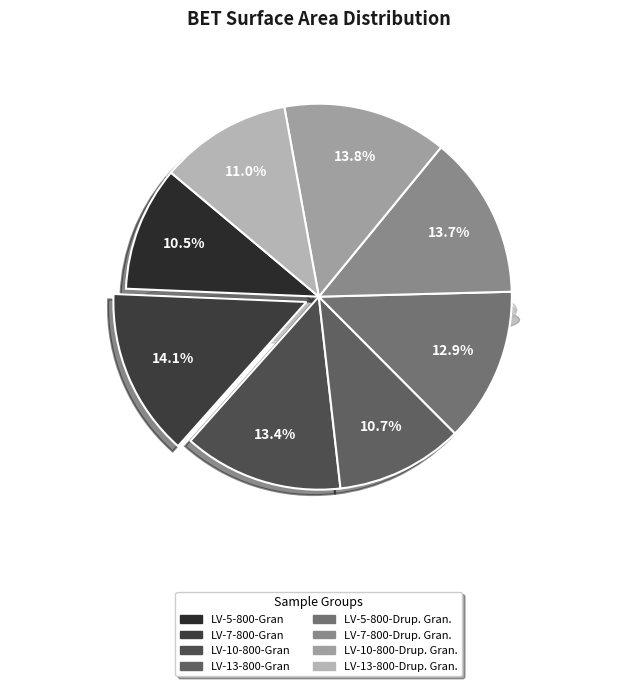

What portion of the pie excludes LV-7-800-Gran?

85.9%